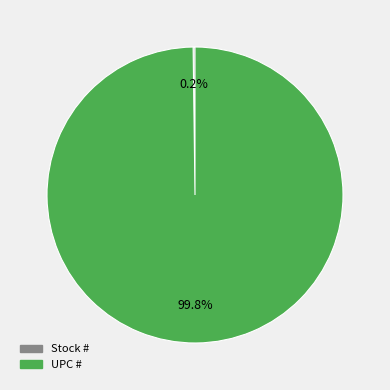

Which slice is the largest?

UPC #